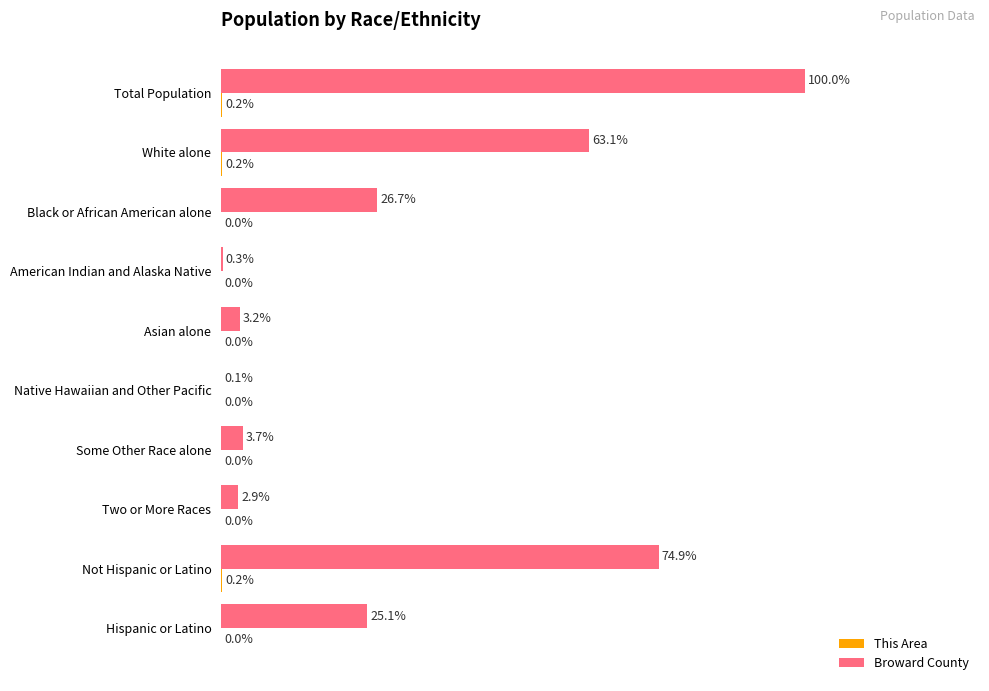

At which category is the sum across all series the highest?

Total Population